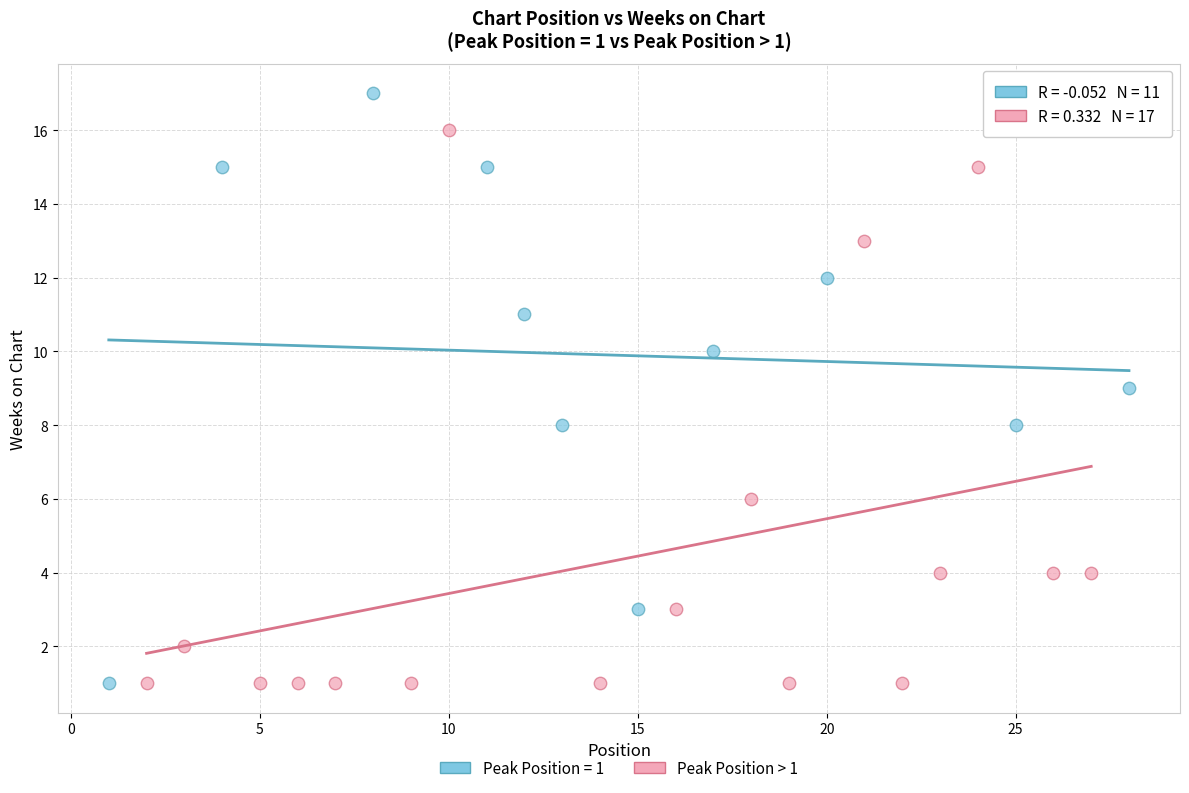

Which series contains the highest Y value?

Peak Position = 1